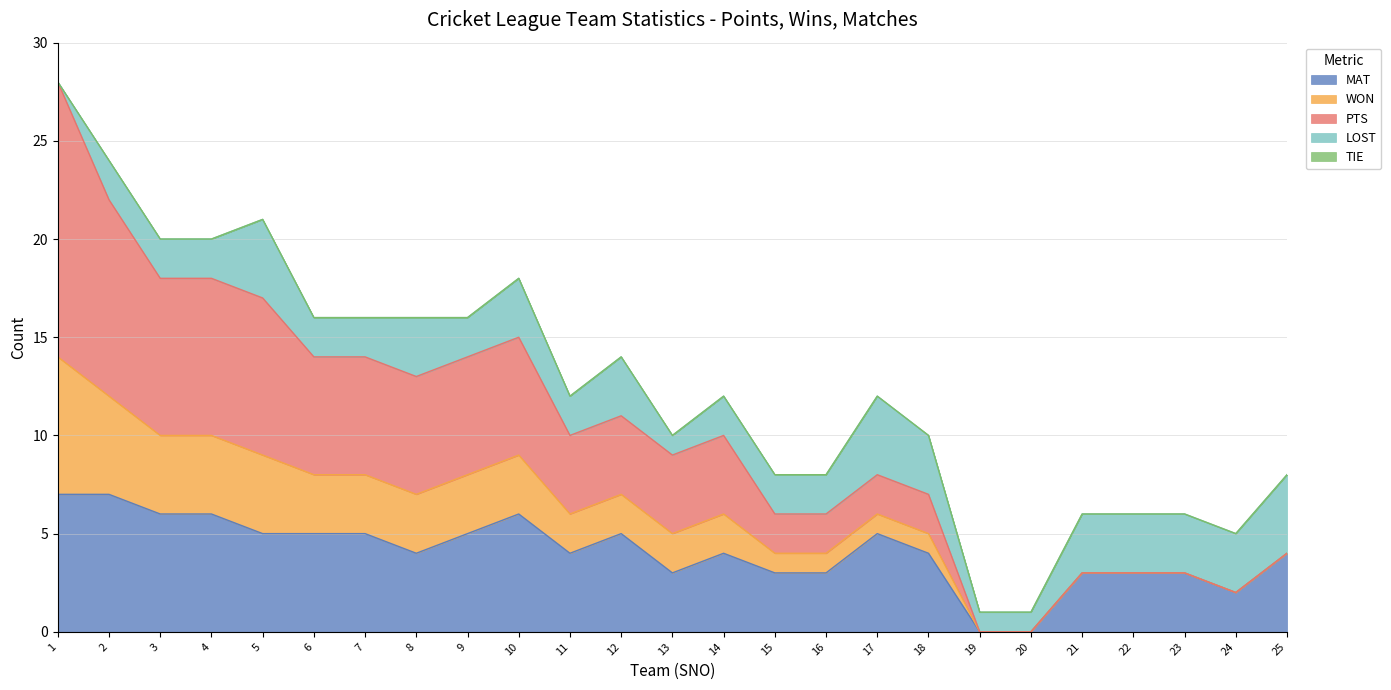

True or false: TIE has a value of 0 at 23.

True